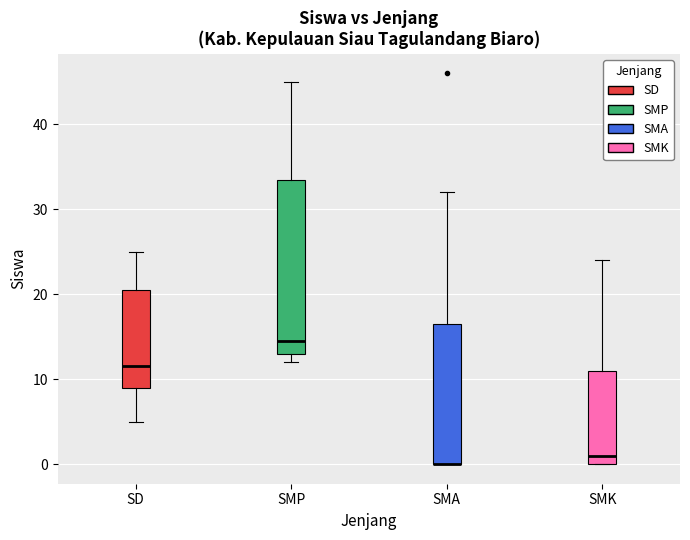

Where does the upper whisker of the box for SMP end on the y-axis? The values are not printed on the chart, so give them approximately, as read against the axis.

45